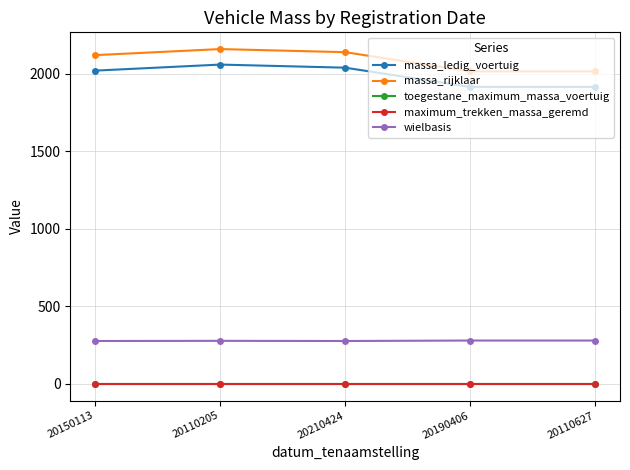

Reading left to right, transcribe all the data shown in this chart.

massa_ledig_voertuig: 2021	2060	2040	1916	1916
massa_rijklaar: 2121	2160	2140	2016	2016
toegestane_maximum_massa_voertuig: 0	0	0	0	0
maximum_trekken_massa_geremd: 0	0	0	0	0
wielbasis: 277	278	277	280	280